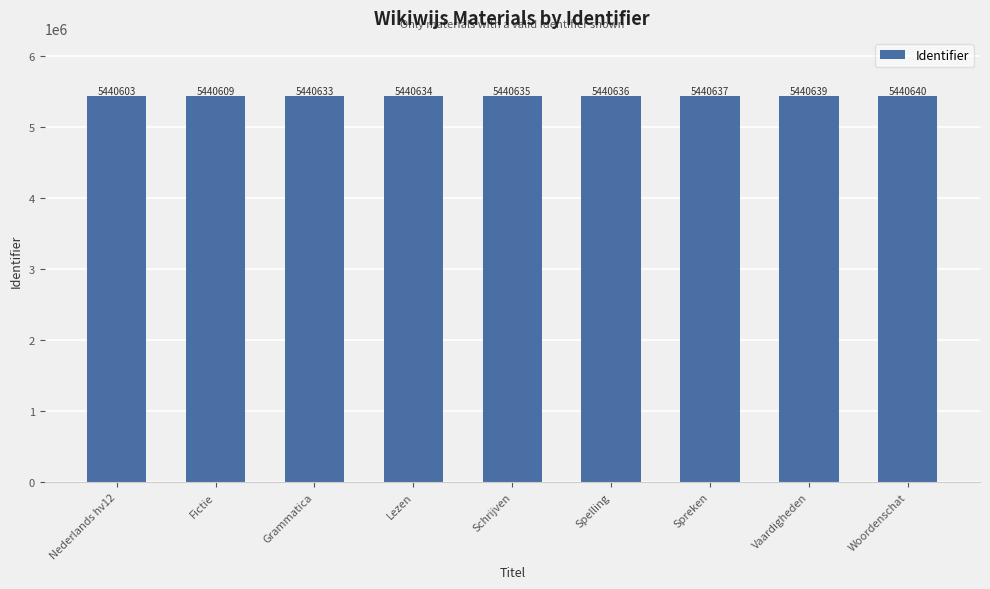

What is the difference between the maximum and minimum values?

37